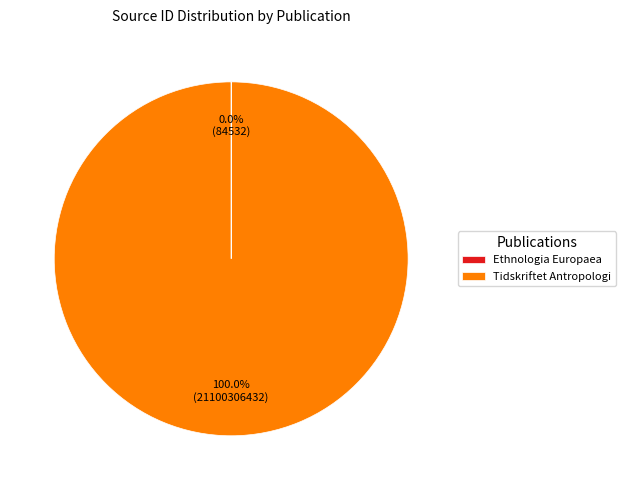

What is the largest slice in the pie chart?

Tidskriftet Antropologi